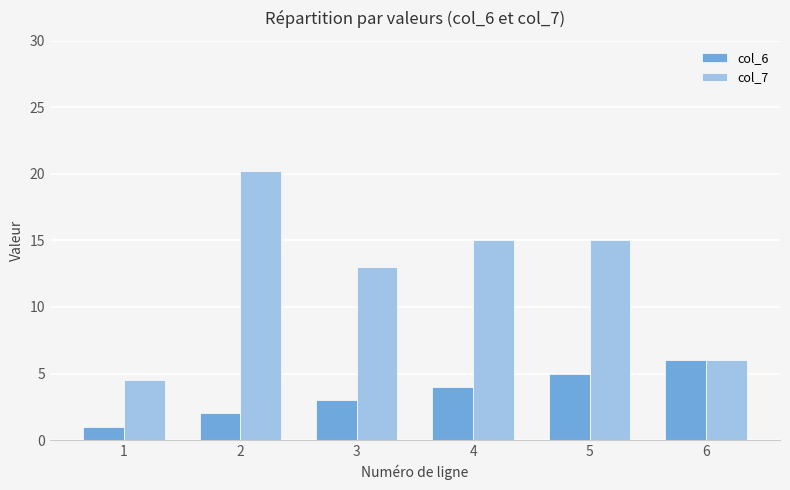

What are all the series names shown in the legend?

col_6, col_7